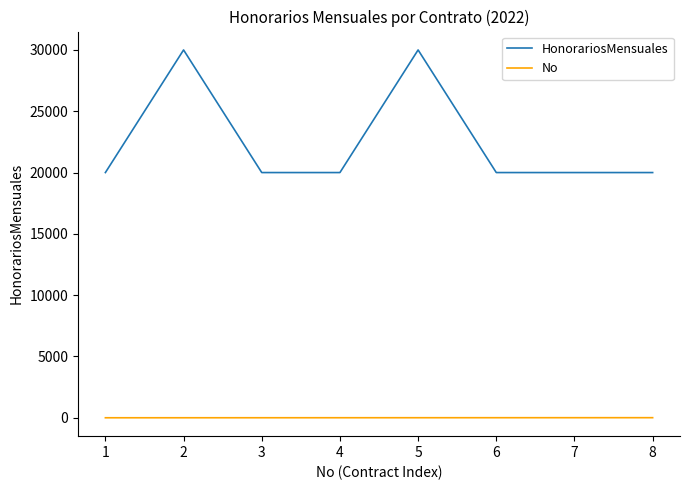

True or false: No and HonorariosMensuales cross at least once.

False